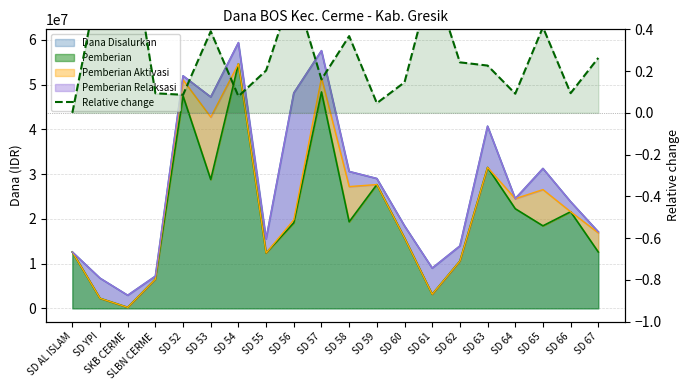

What is the sum of all values?

5.7